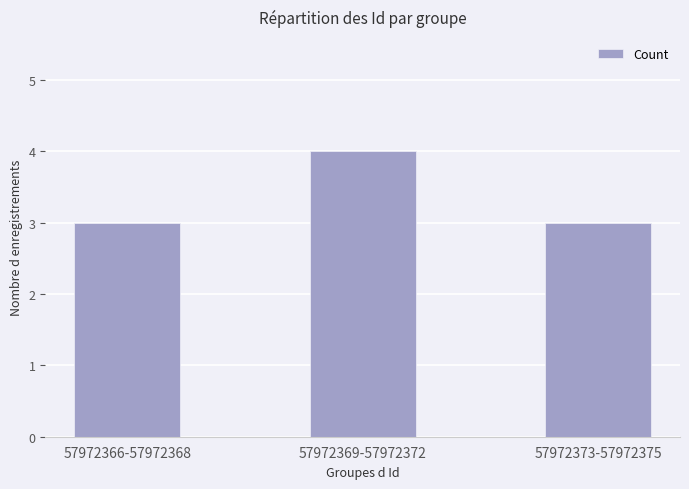

Is it true that the value at 57972373-57972375 is 3?

True